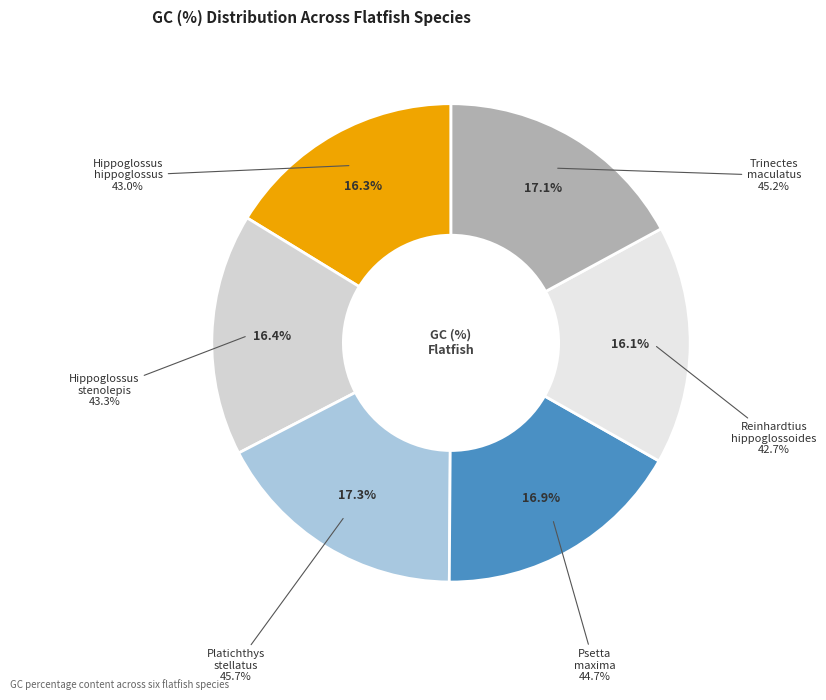

To the nearest percent, what is the difference between the largest and smallest slice percentages?

1%